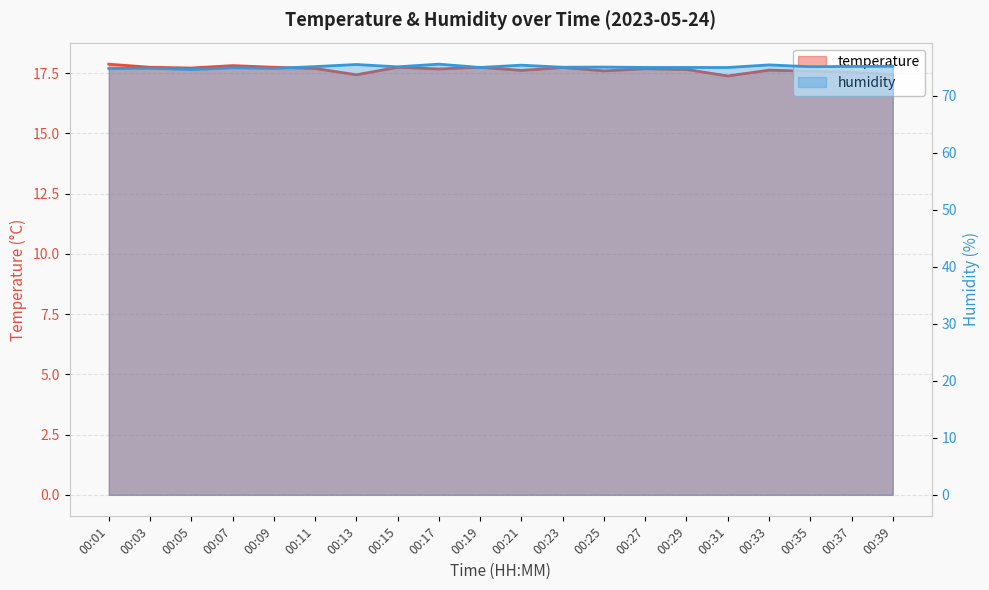

What is the total value across all series at 00:05?

92.3